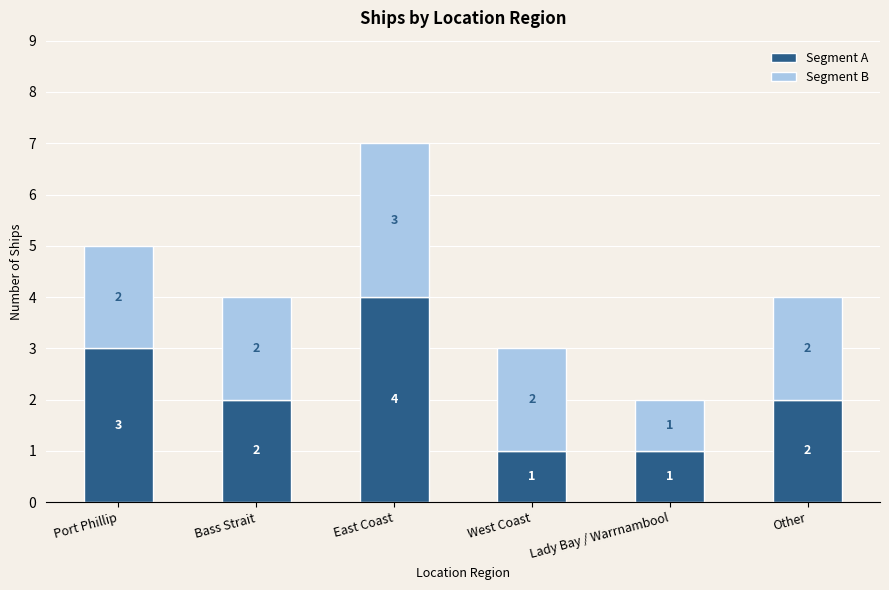

What are all the series names shown in the legend?

Segment A, Segment B